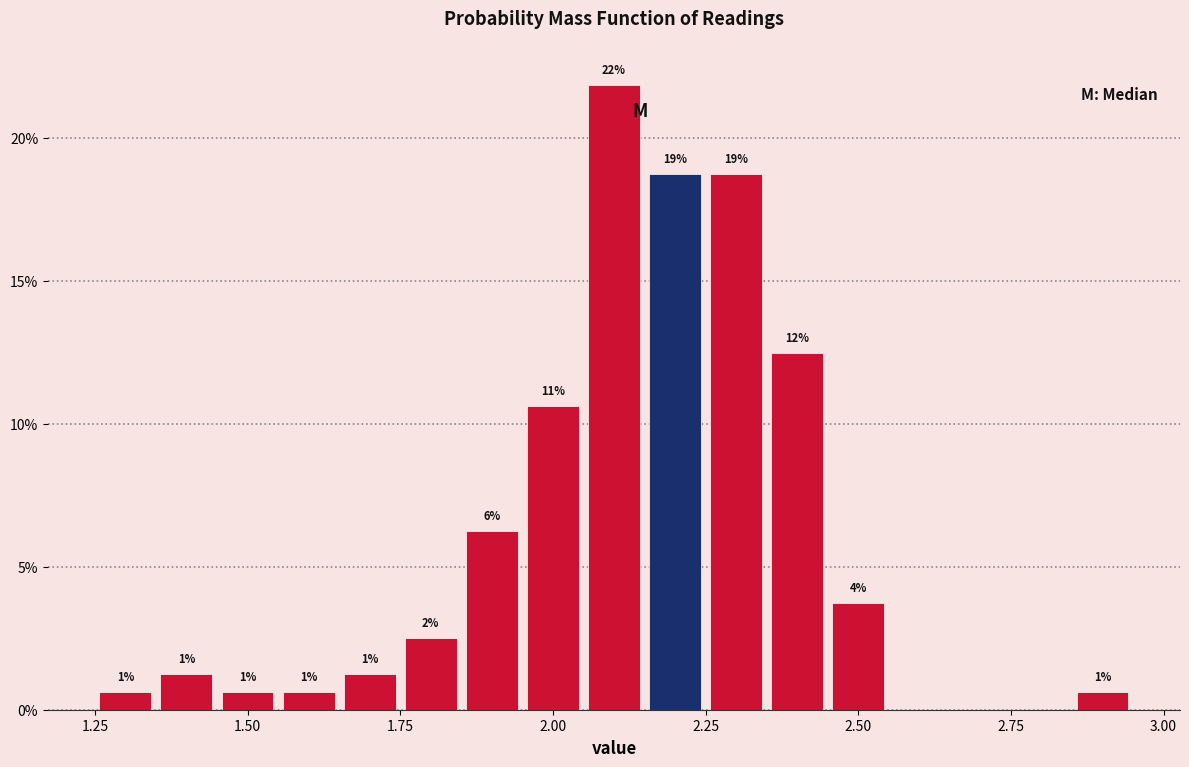

Read against the x-axis, roughly where is the centre of the tallest bar?

2.10